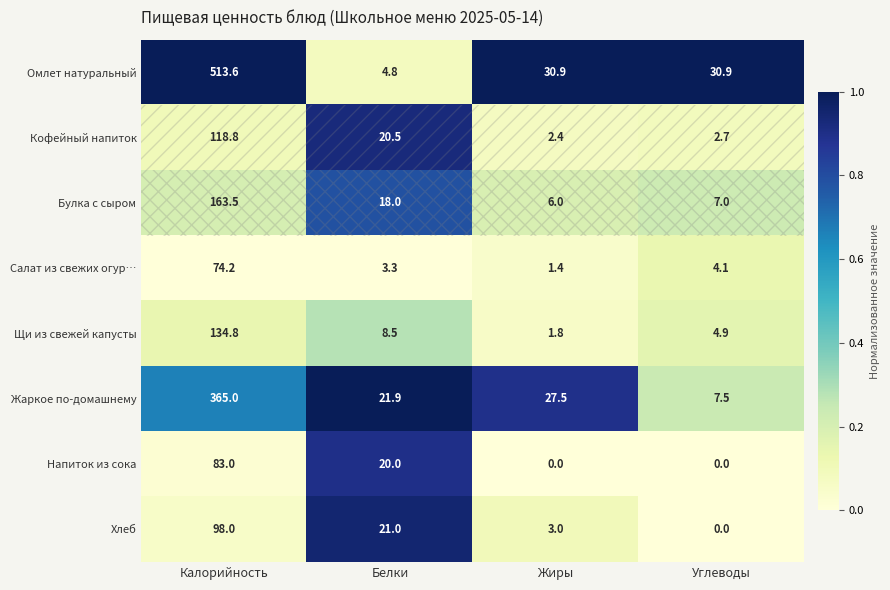

The Кофейный напиток series shows 3.7 at Углеводы. True or false?

False